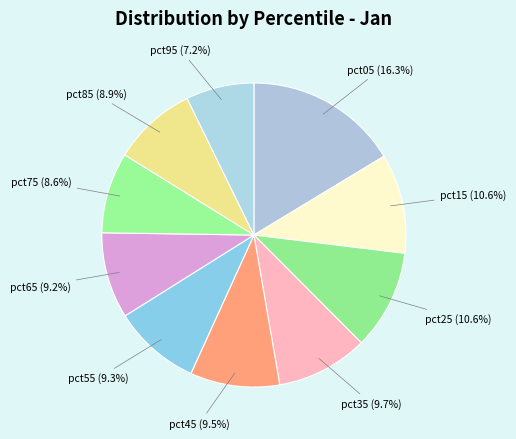

To the nearest percent, what is the average slice percentage?

10%